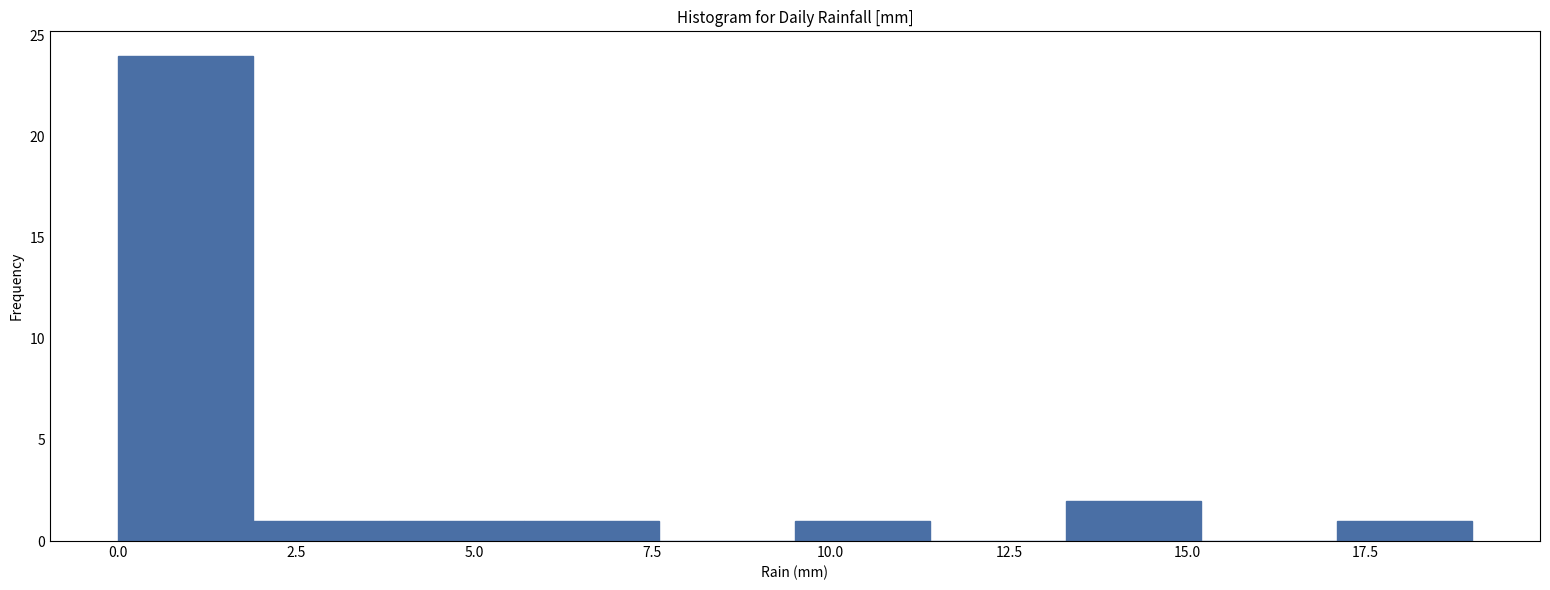

Around what value on the x-axis is the tallest bar? Give the approximate position of its centre, as read against the axis.

1.0